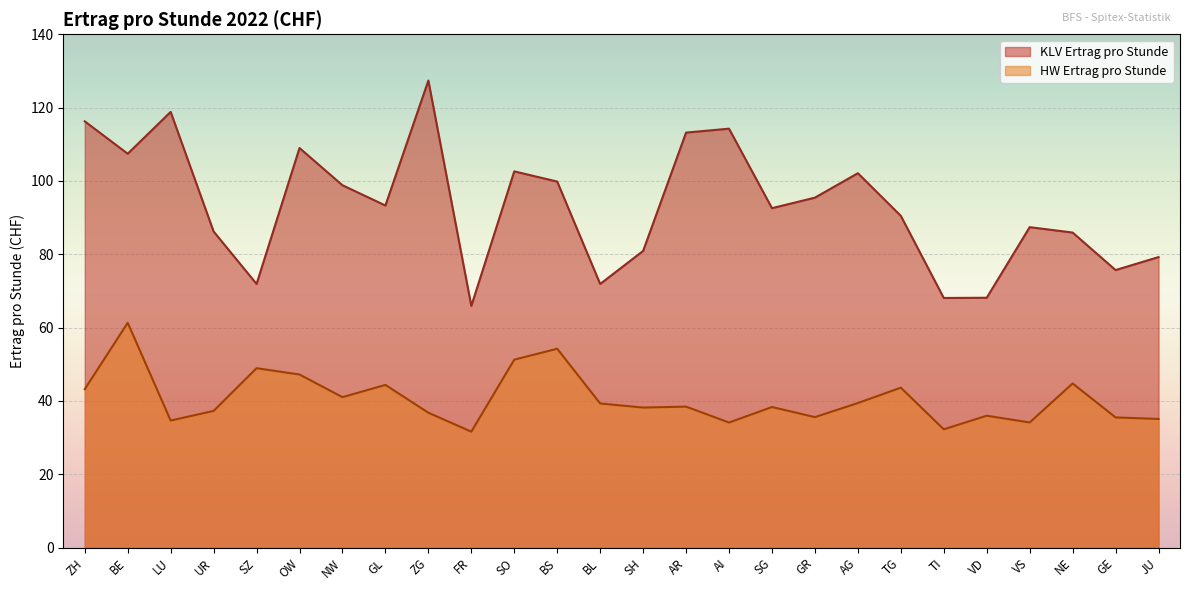

What is the difference between the maximum and minimum values in the KLV Ertrag pro Stunde series?

61.5